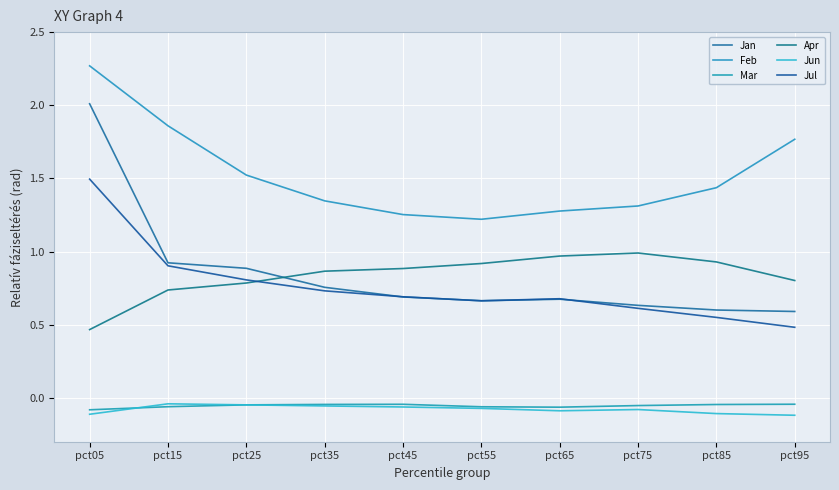

What is the sum of all Jan values?

8.4